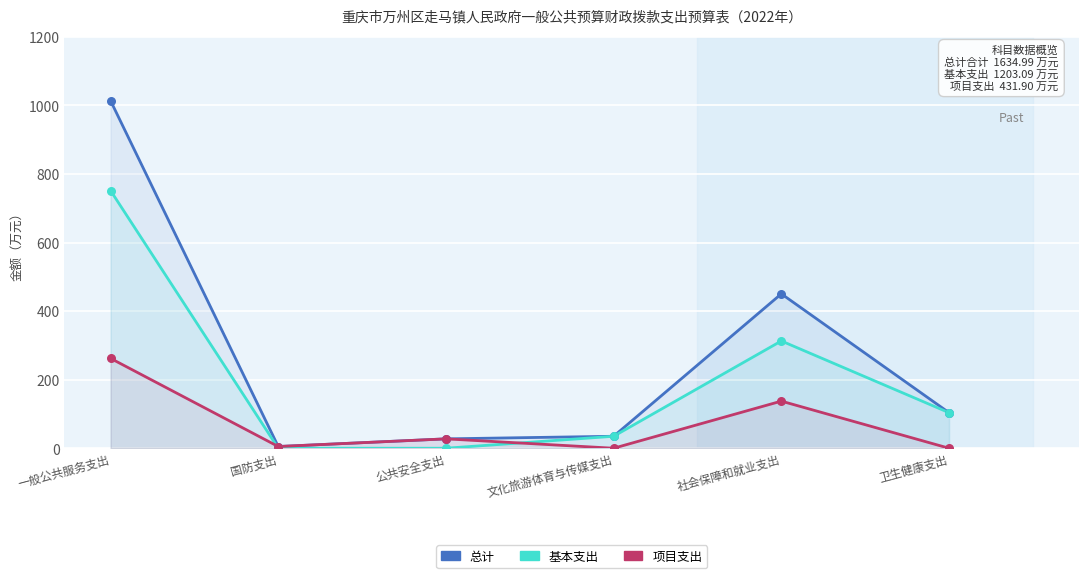

Which series has the largest total across all categories?

总计